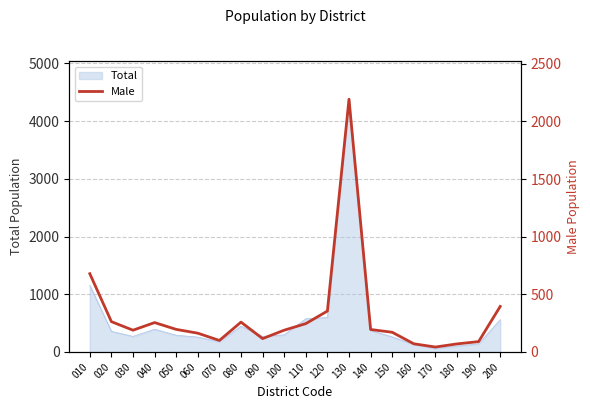

True or false: the data shows 355 at 120.

True